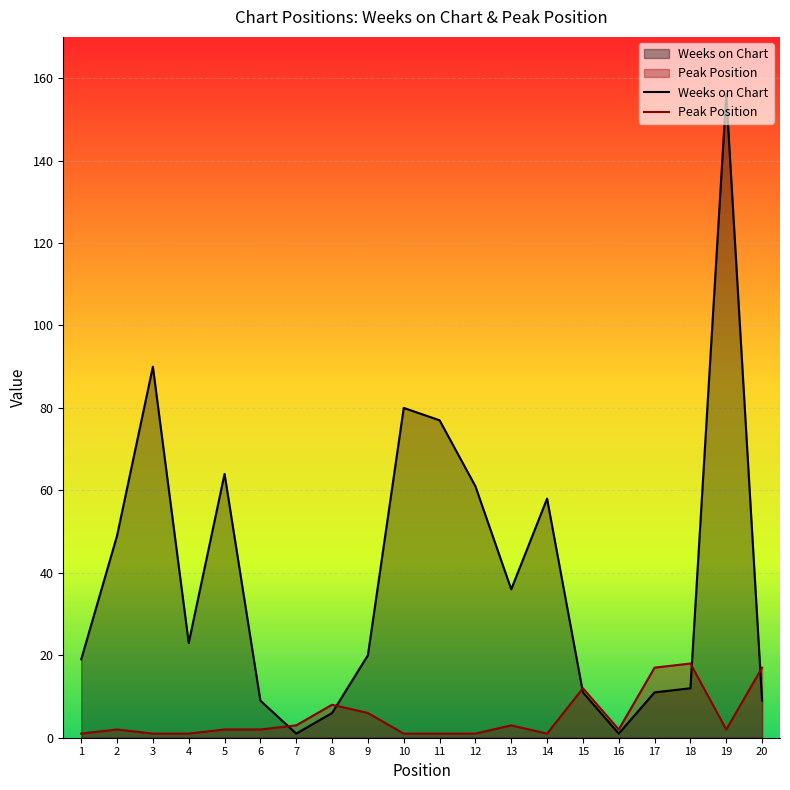

What is the average value of the Weeks on Chart series?

40